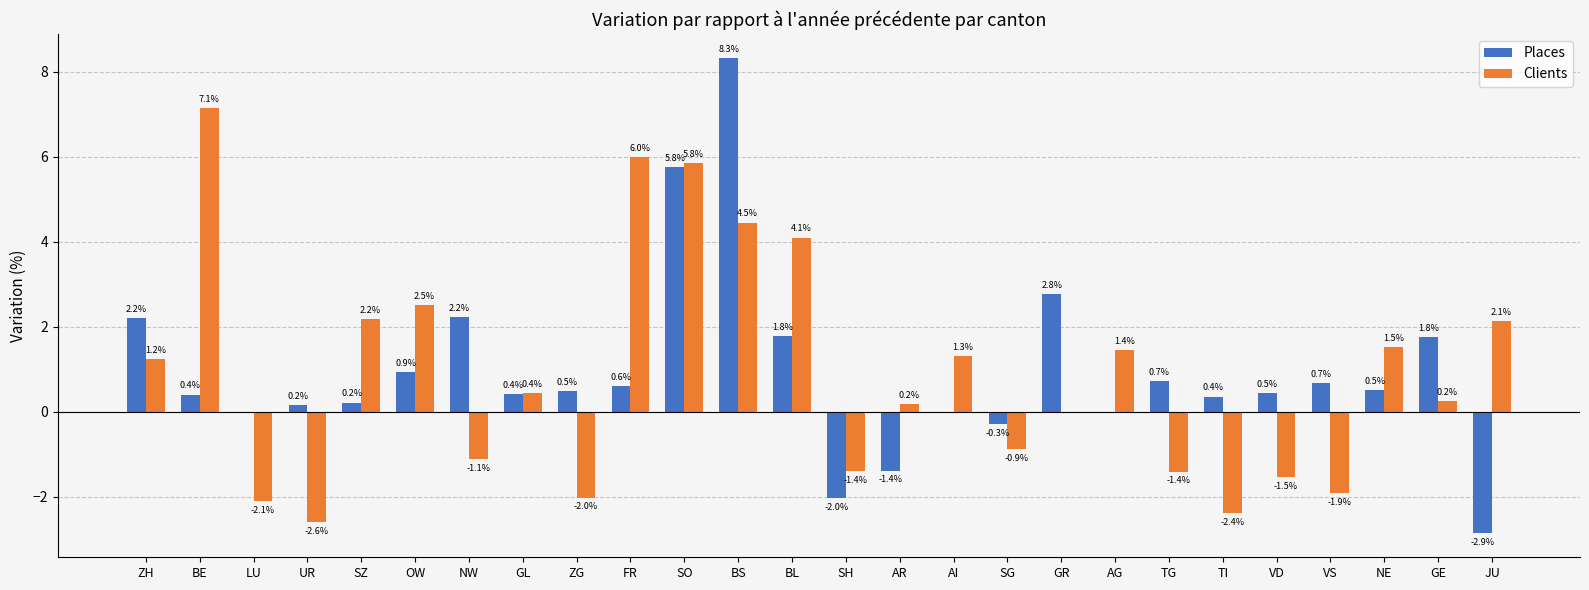

What is the sum of all Places values?

24.3